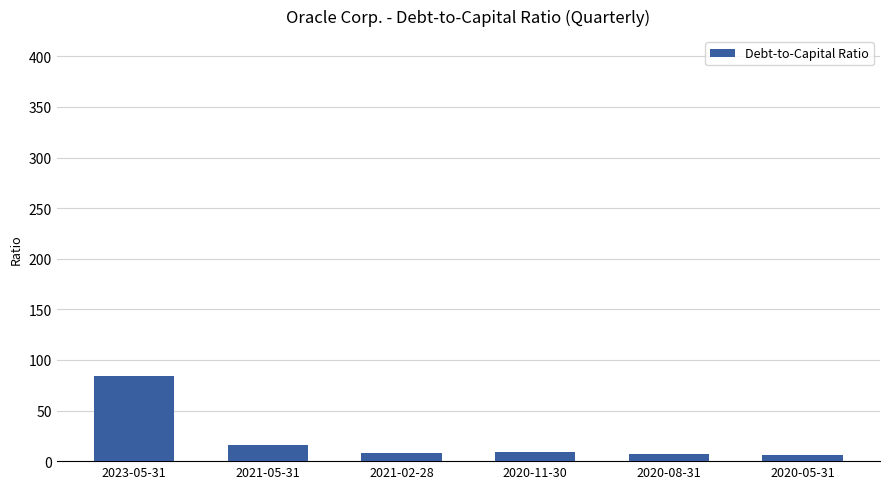

The value at 2023-05-31 is 41.0. True or false?

False